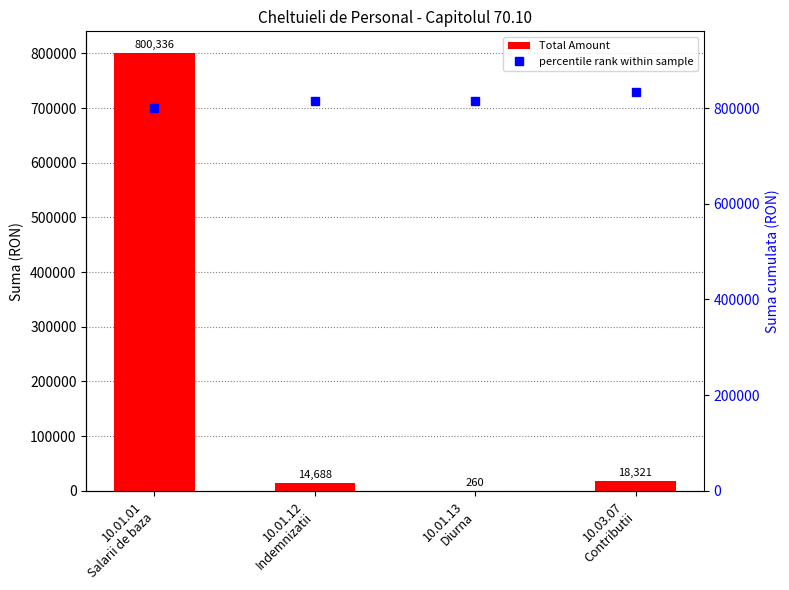

At 10.01.01
Salarii de baza, list the series in order from largest to smallest.

Total Amount, percentile rank within sample